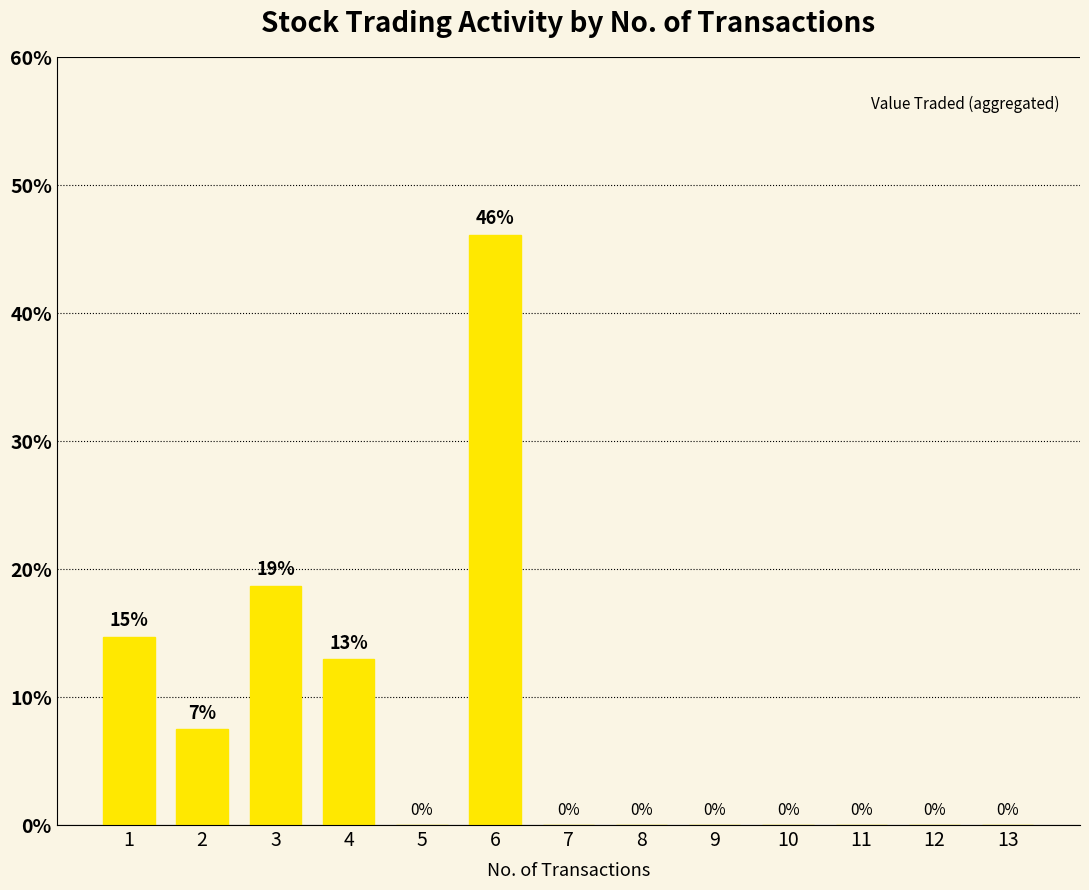

What is the sum of all values?

100.0